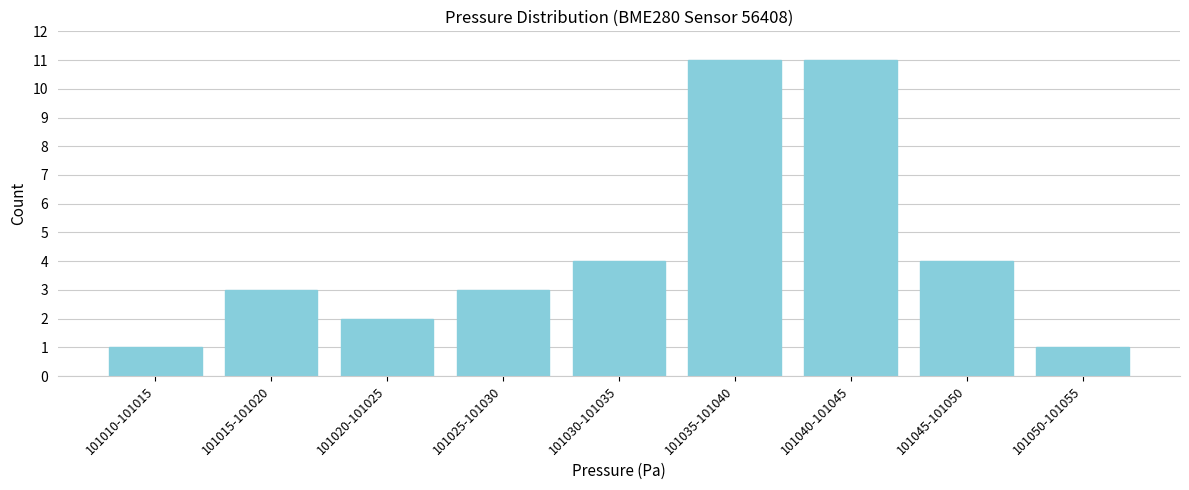

Reading left to right, what are all the values shown in this chart?

1	3	2	3	4	11	11	4	1